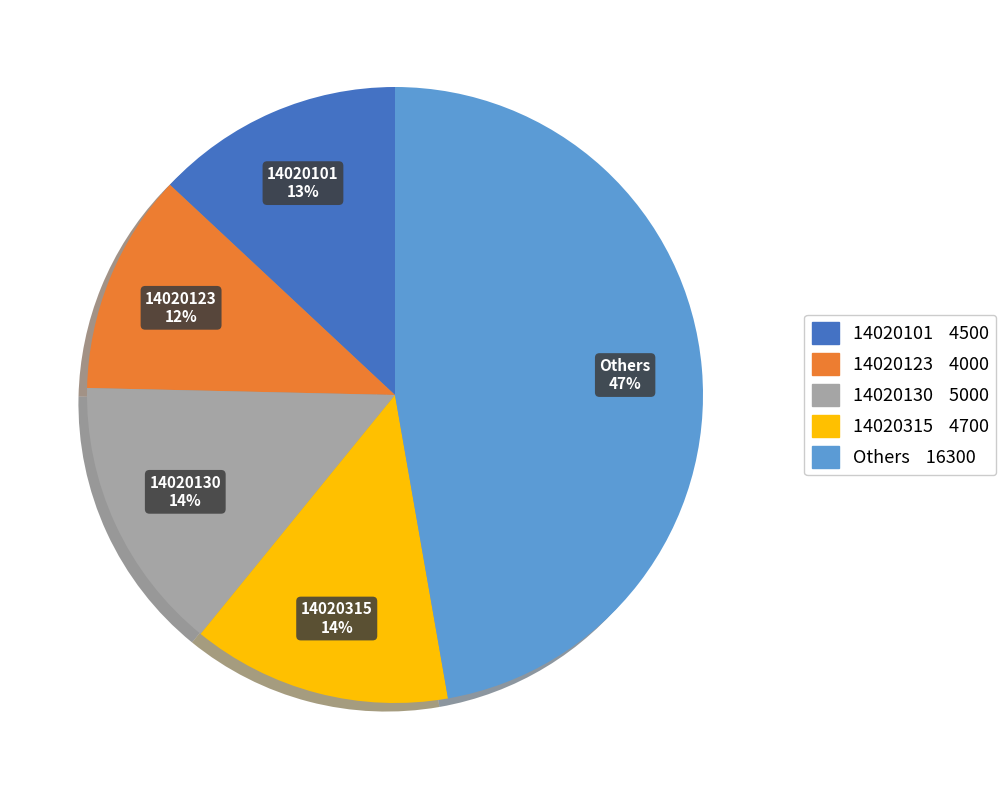

To the nearest percent, what percentage of the pie is 14020315?

14%